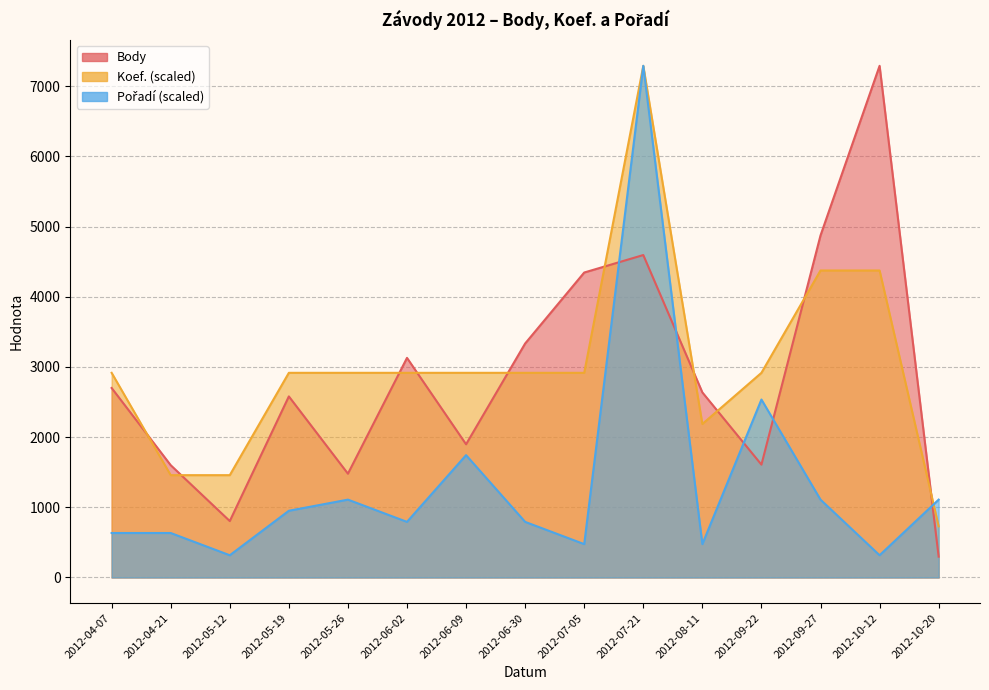

True or false: Koef. has more than 0 interior local peaks.

True